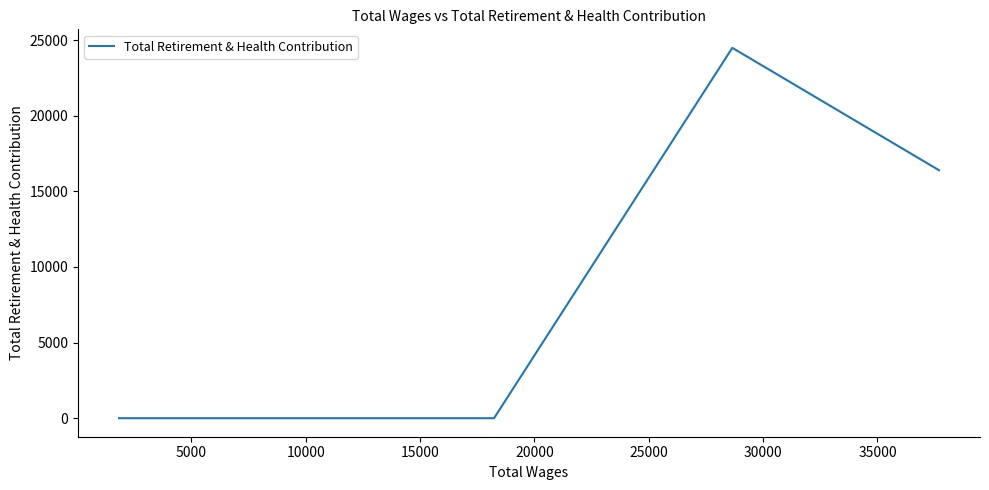

Count the number of values greater than 0.

2